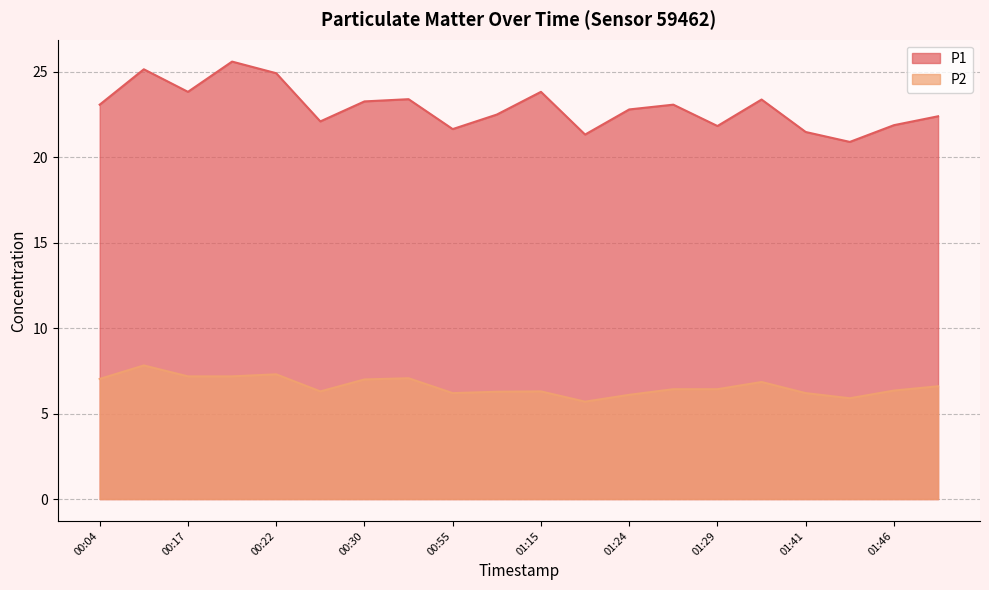

The value of P2 at 00:55 is 1.3. True or false?

False